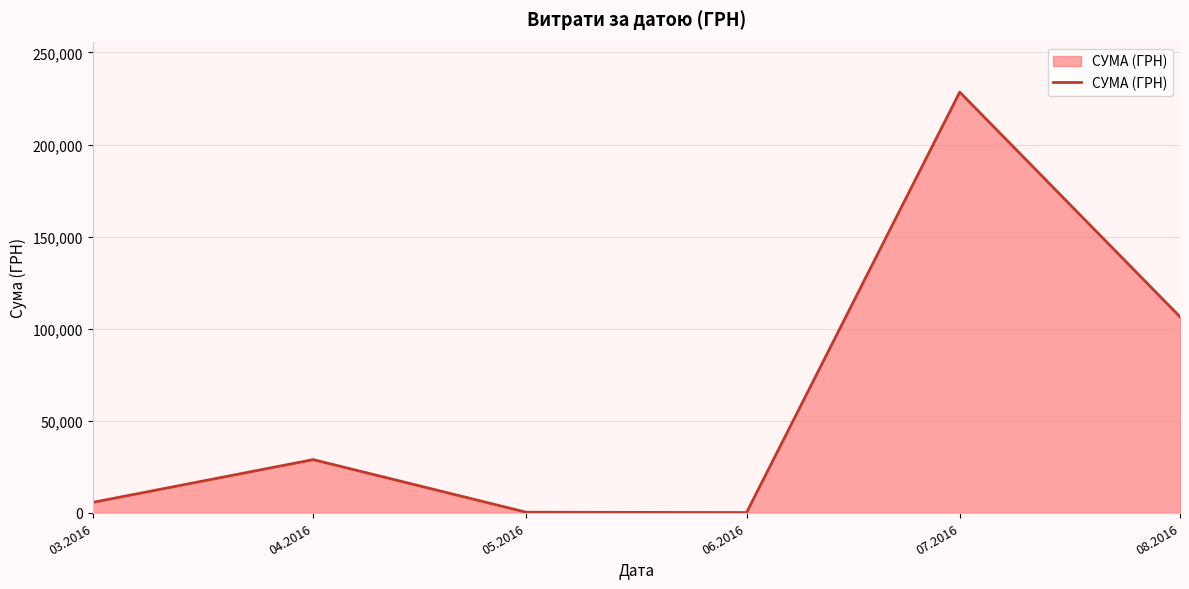

At which category does the data reach its first local peak?

04.2016